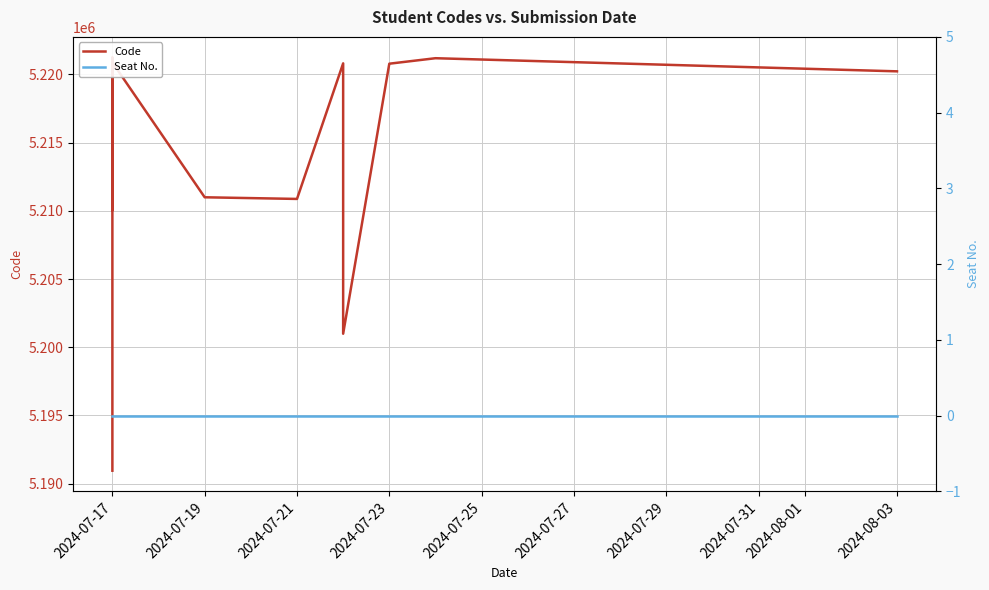

Which category has the lowest value in the Code series?

2024-07-17